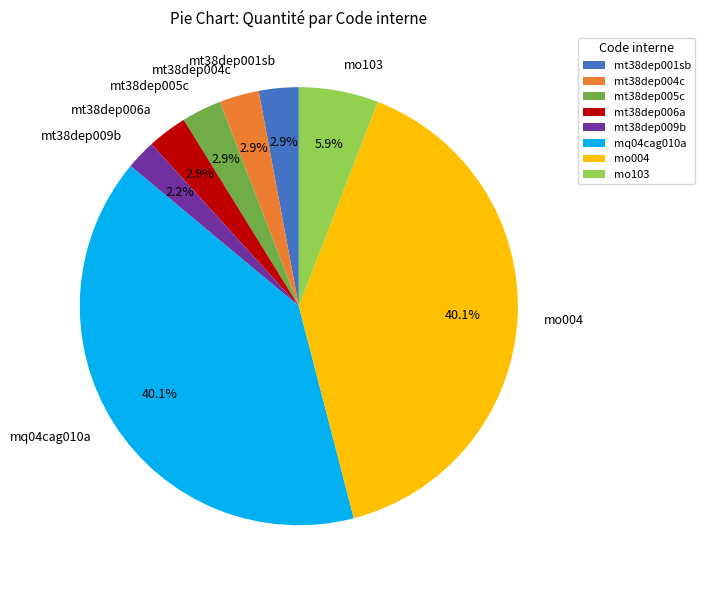

To the nearest percent, what is the combined percentage of mt38dep006a and mt38dep009b?

5%